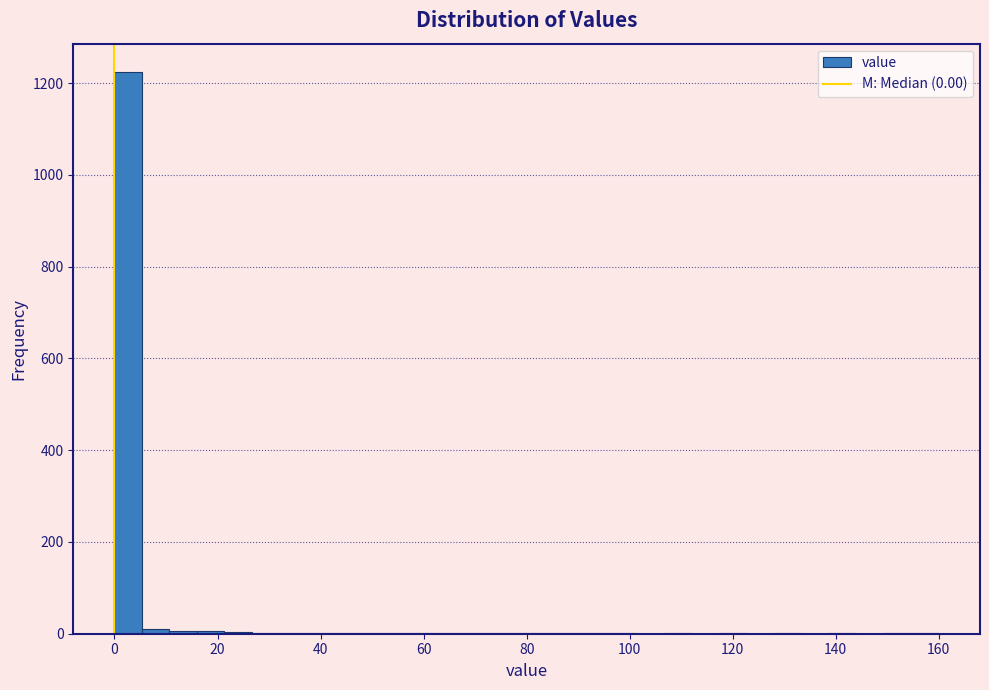

Around what value on the x-axis is the tallest bar? Give the approximate position of its centre, as read against the axis.

2